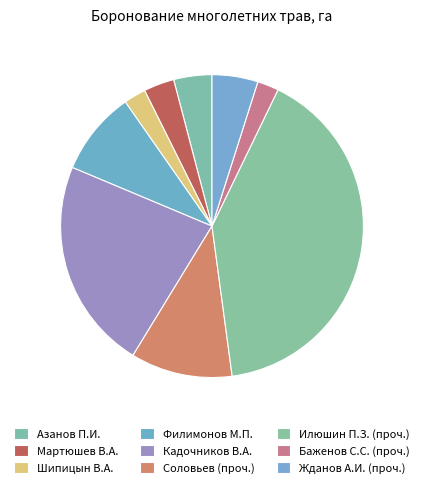

Between Соловьев (проч.) and Баженов С.С. (проч.), which is larger?

Соловьев (проч.)